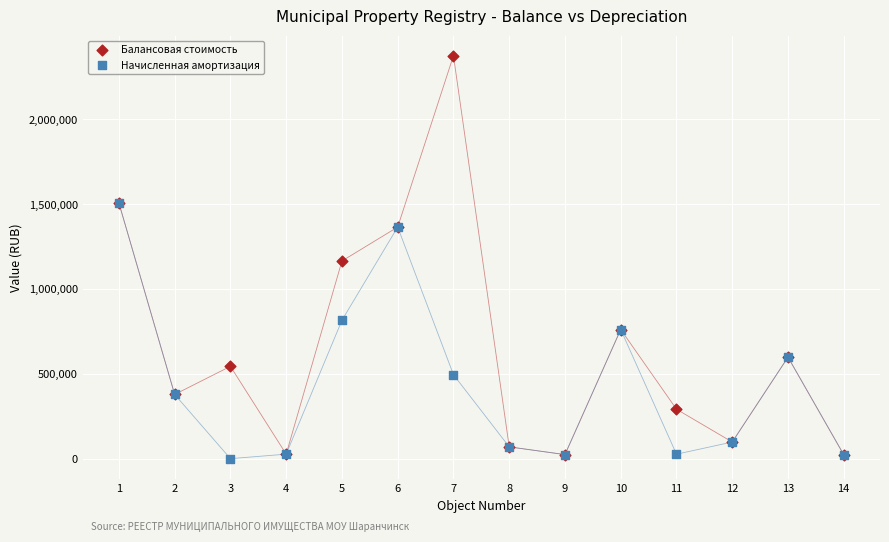

What are all the series names shown in the legend?

Балансовая стоимость, Начисленная амортизация